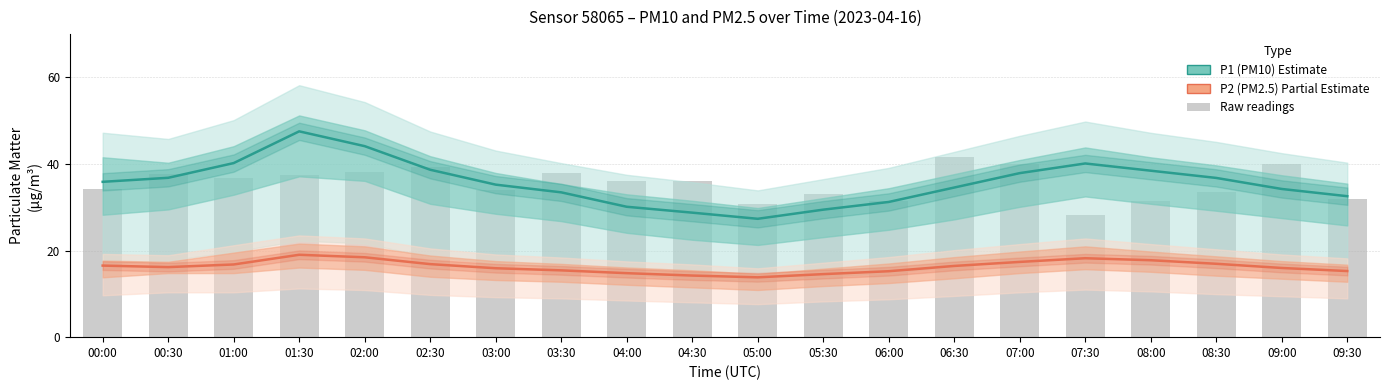

What is the sum of the P1 (PM10) values at 04:00 and 08:00?

68.6